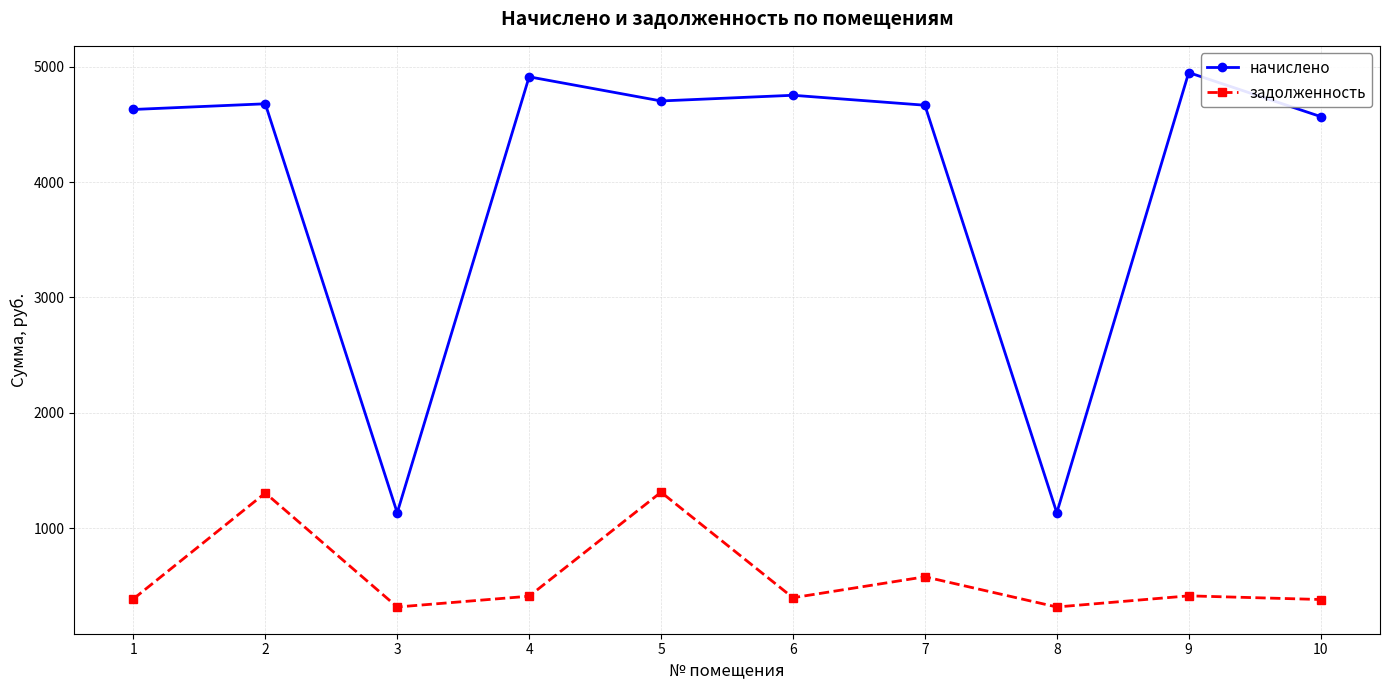

What is the lowest value of the задолженность series?

315.8